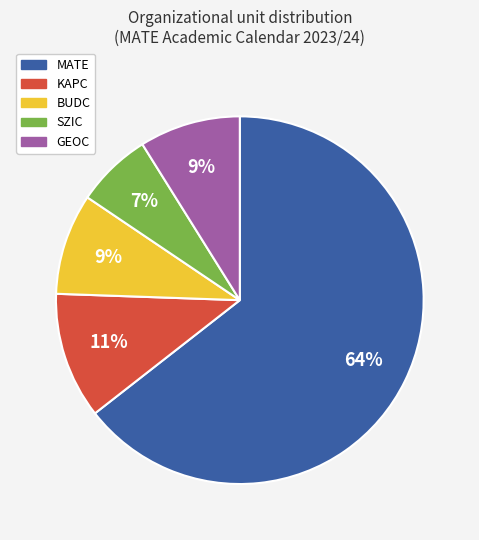

The SZIC slice represents 7% of the pie. True or false?

True